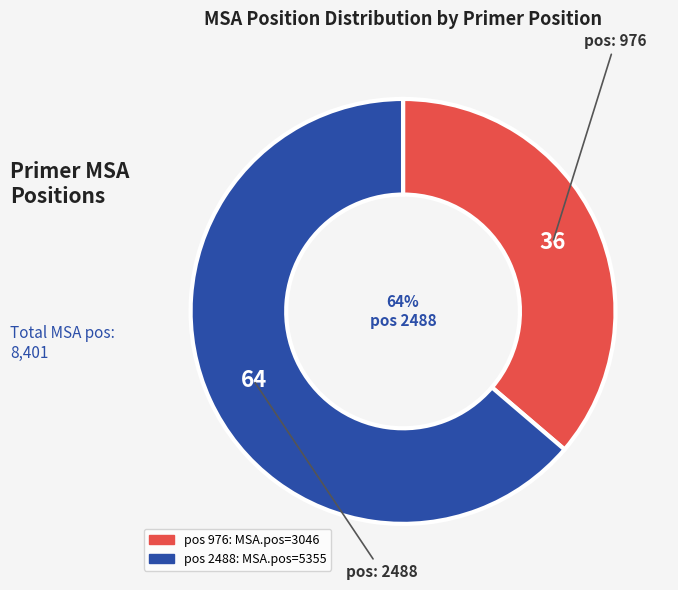

What is the total percentage of 976 and 2488?

100.0%